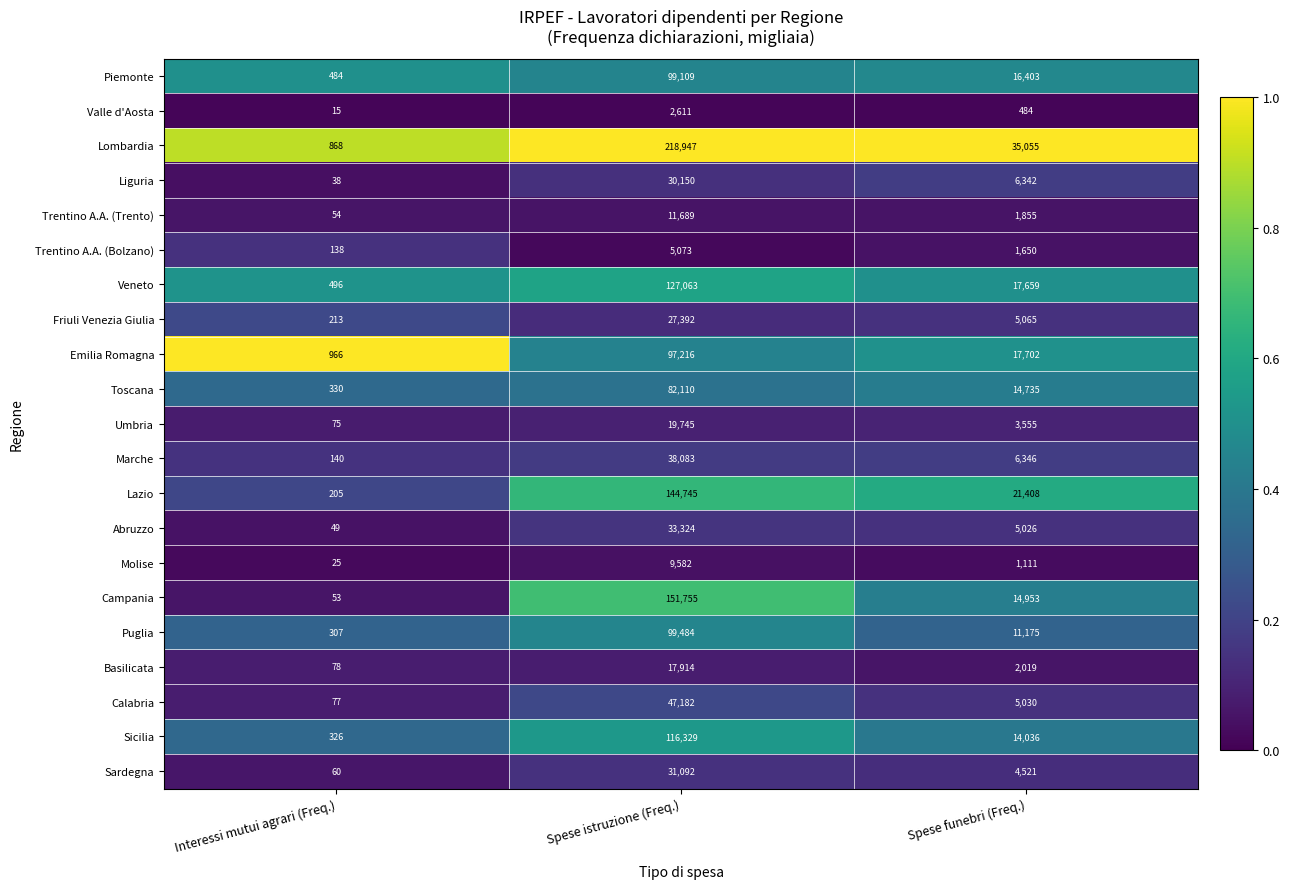

At which category is the sum across all series the highest?

Spese istruzione (Freq.)